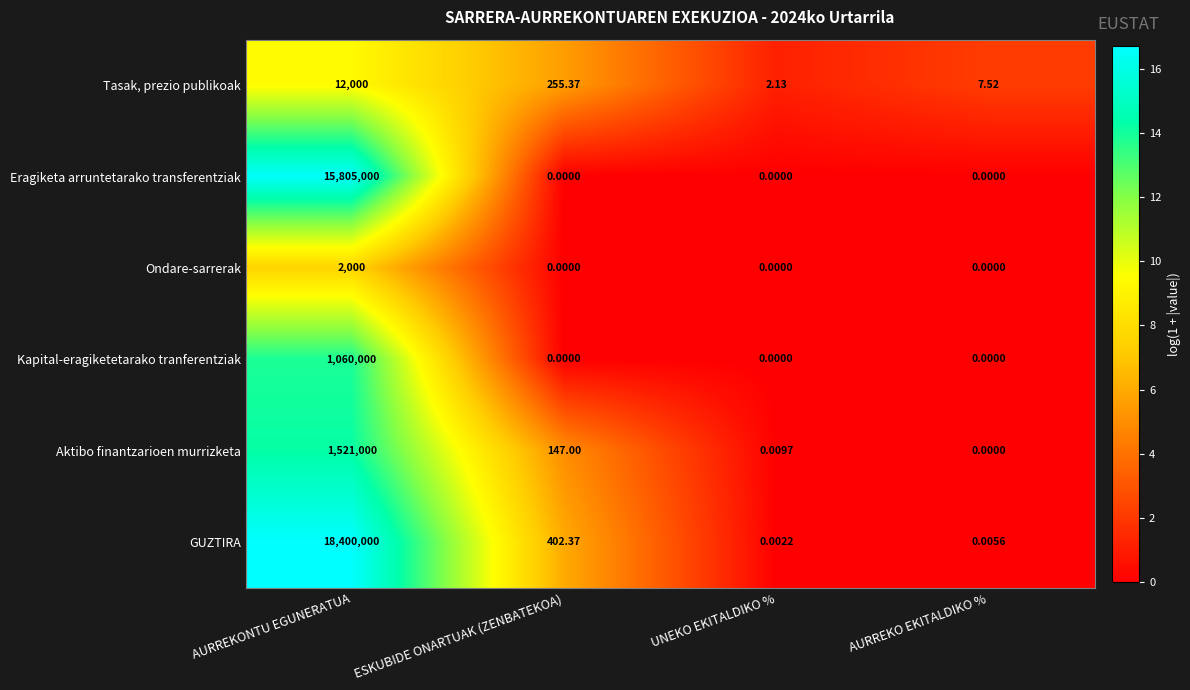

Which series has the largest total across all categories?

GUZTIRA